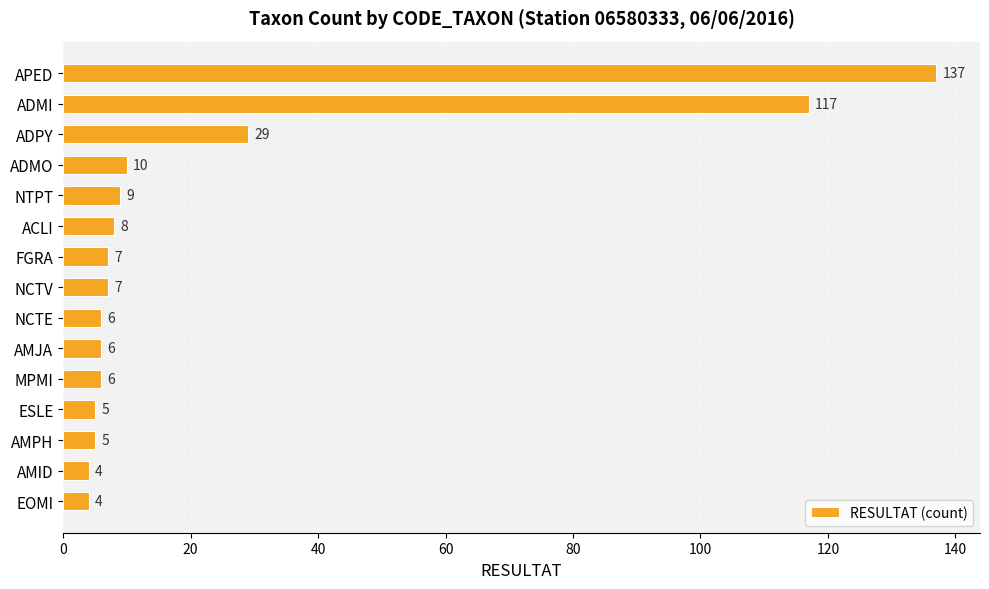

What is the maximum value shown in the chart?

137